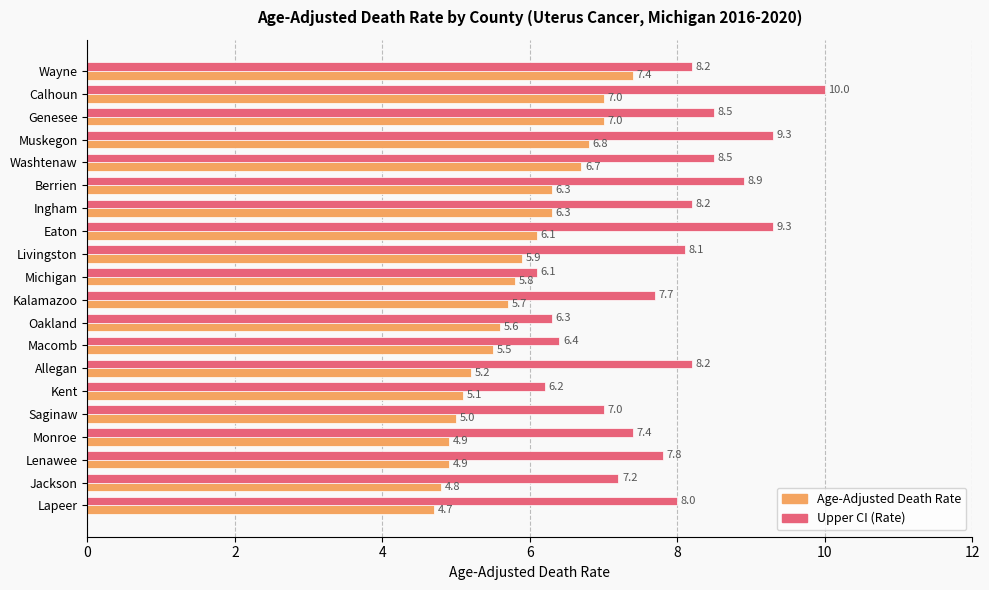

What is the difference between the maximum and minimum values in the Upper CI (Rate) series?

3.9